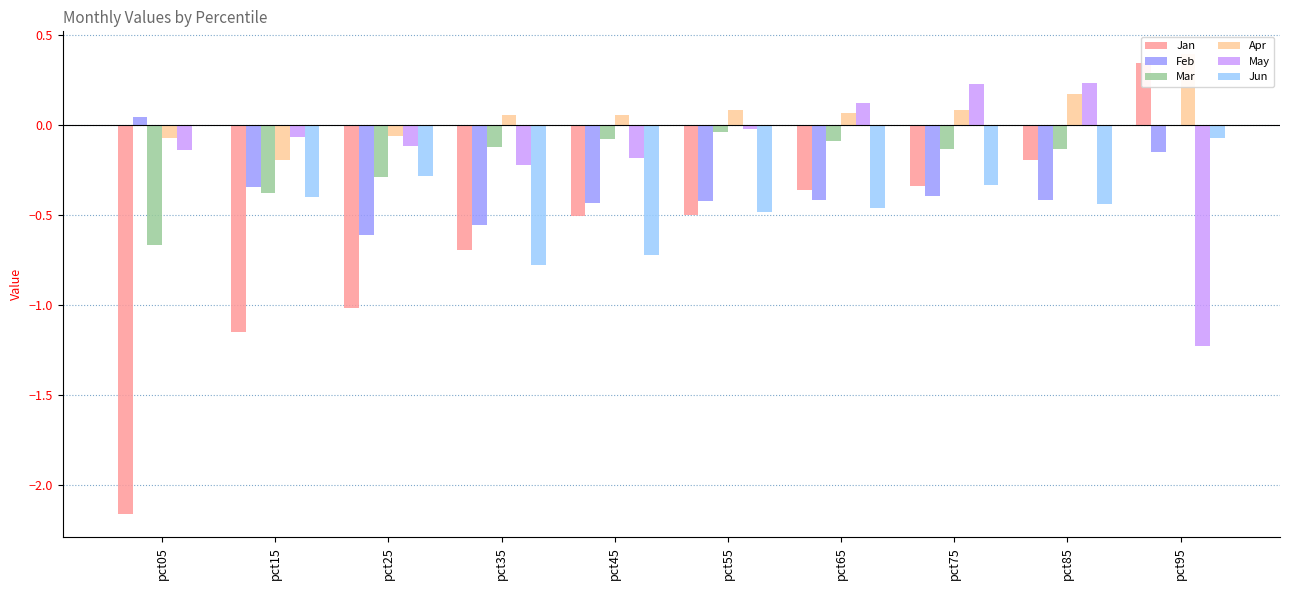

Reading left to right, transcribe all the data shown in this chart.

Jan: -2.2	-1.2	-1.0	-0.7	-0.5	-0.5	-0.4	-0.3	-0.2	0.3
Feb: 0.0	-0.3	-0.6	-0.6	-0.4	-0.4	-0.4	-0.4	-0.4	-0.2
Mar: -0.7	-0.4	-0.3	-0.1	-0.1	-0.0	-0.1	-0.1	-0.1	-0.0
Apr: -0.1	-0.2	-0.1	0.1	0.1	0.1	0.1	0.1	0.2	0.4
May: -0.1	-0.1	-0.1	-0.2	-0.2	-0.0	0.1	0.2	0.2	-1.2
Jun: -0.0	-0.4	-0.3	-0.8	-0.7	-0.5	-0.5	-0.3	-0.4	-0.1